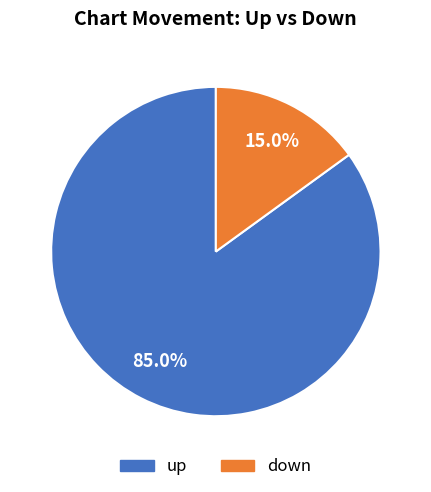

Approximately how many times larger is the value at down compared to up?

0.2